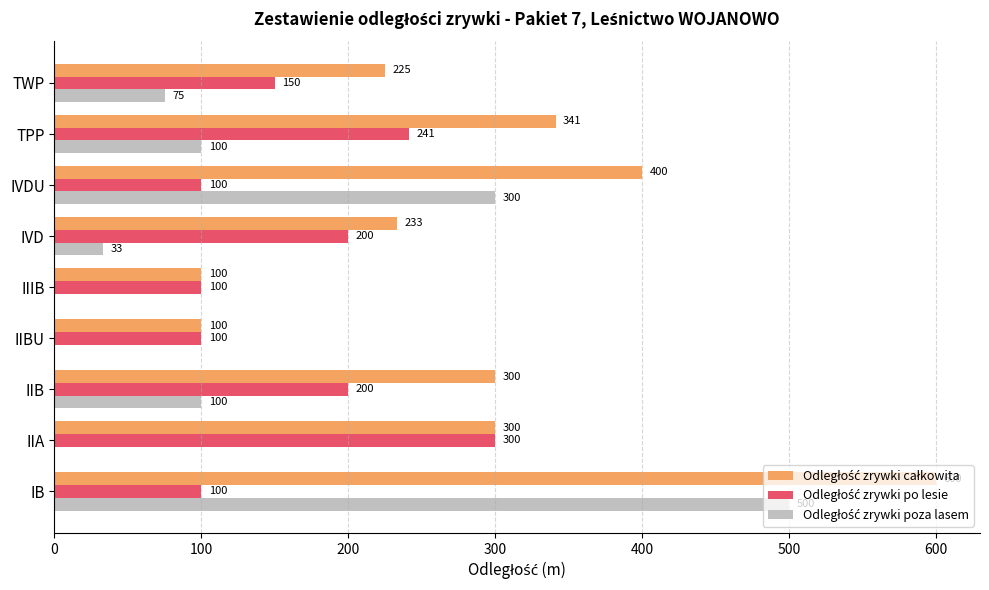

At which category is the sum across all series the highest?

IB